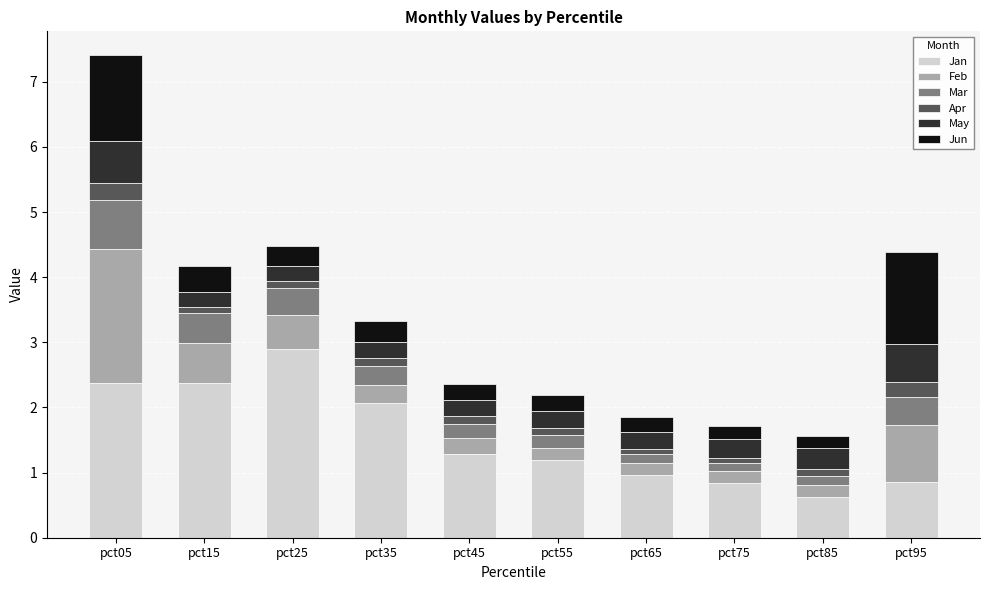

What is the minimum value for Jan?

0.6